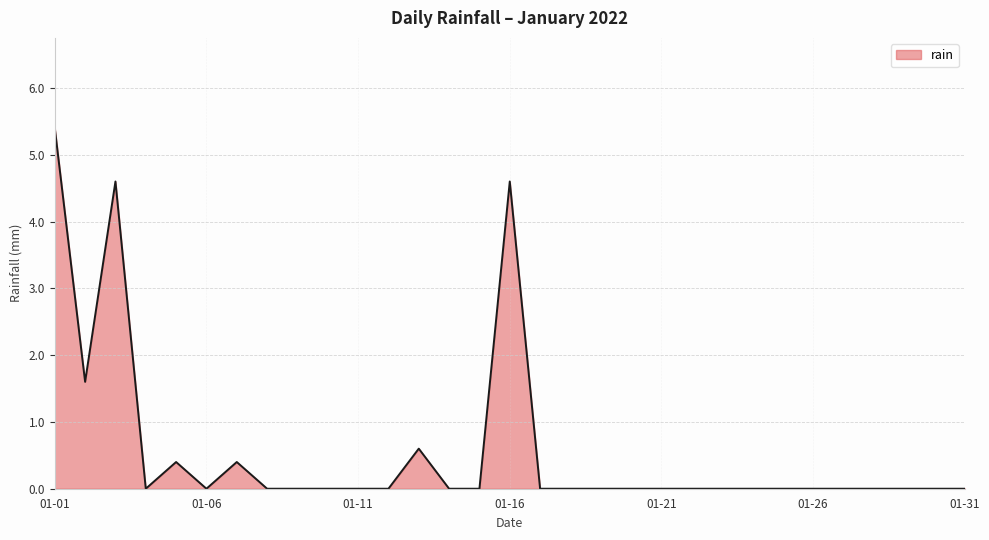

What is the maximum value shown in the chart?

5.4